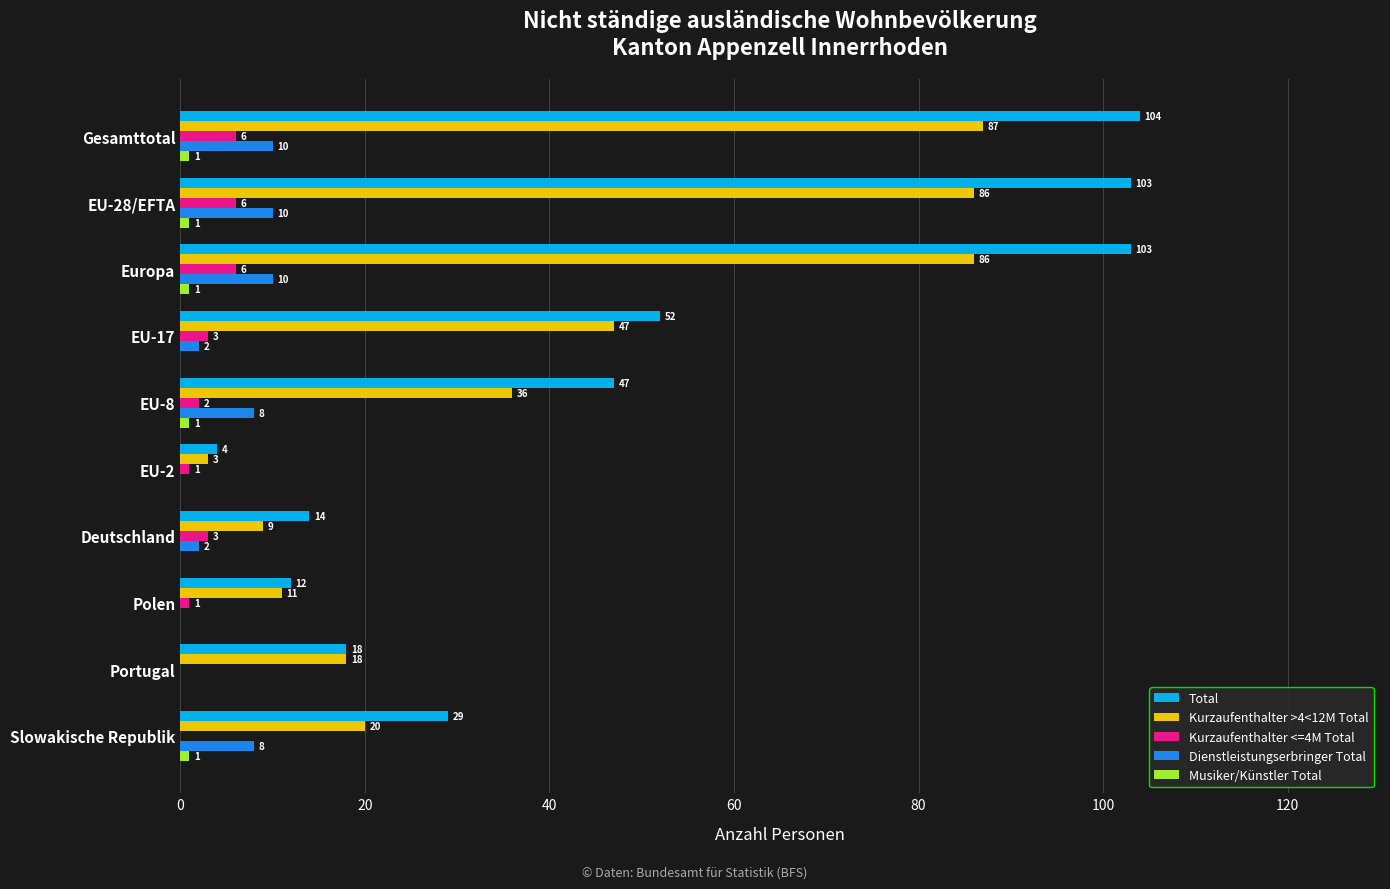

Between Gesamttotal and EU-17, which series saw the biggest shift?

Total